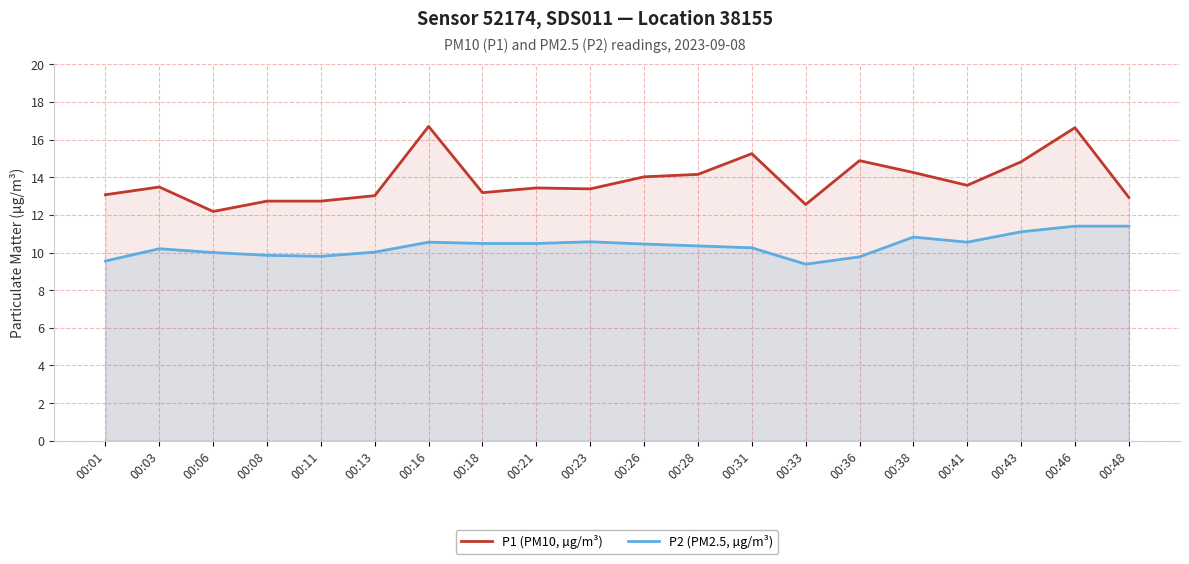

Reading right to left, extract all data points from this chart.

P1 (PM10, µg/m³): 00:48=12.9	00:46=16.6	00:43=14.8	00:41=13.6	00:38=14.2	00:36=14.9	00:33=12.6	00:31=15.2	00:28=14.2	00:26=14.0	00:23=13.4	00:21=13.4	00:18=13.2	00:16=16.7	00:13=13.0	00:11=12.7	00:08=12.7	00:06=12.2	00:03=13.5	00:01=13.1
P2 (PM2.5, µg/m³): 00:48=11.4	00:46=11.4	00:43=11.1	00:41=10.6	00:38=10.8	00:36=9.8	00:33=9.4	00:31=10.2	00:28=10.3	00:26=10.4	00:23=10.6	00:21=10.5	00:18=10.5	00:16=10.6	00:13=10.0	00:11=9.8	00:08=9.8	00:06=10.0	00:03=10.2	00:01=9.6